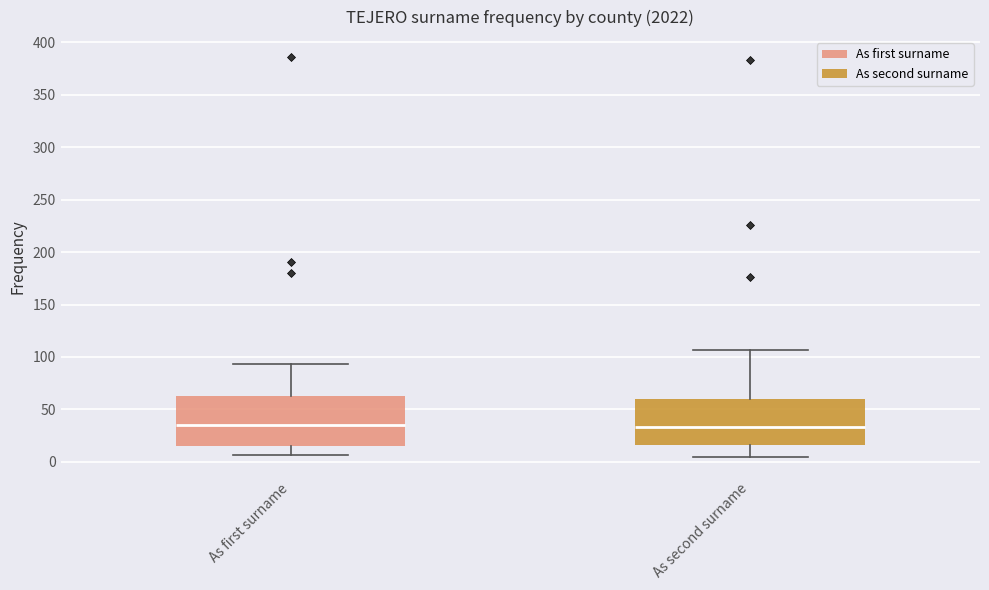

Reading left to right, transcribe this box plot: for each box, give where its median line is, the range the box spans, and where its two whiskers end, as read against the y-axis. The values are not printed on the chart, so give them approximately, as read against the axis.

As first surname: median 35, box 15 to 65, whiskers 5 to 95
As second surname: median 35, box 15 to 60, whiskers 5 to 105